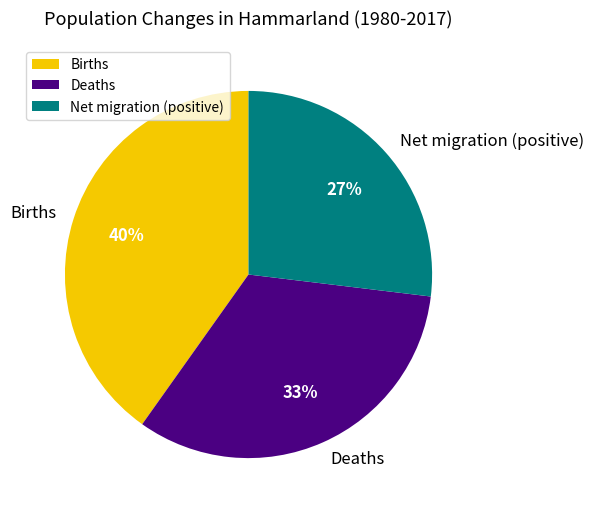

What is the ratio of the value at Births to the value at Deaths?

1.2